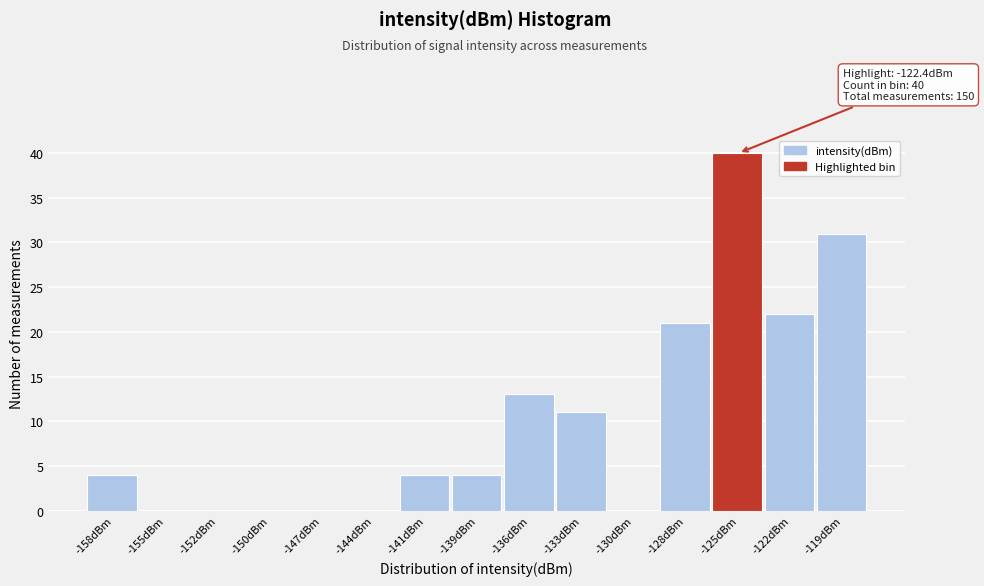

Reading left to right, list all the values displayed in this chart.

-158dBm=4	-155dBm=0	-152dBm=0	-150dBm=0	-147dBm=0	-144dBm=0	-141dBm=4	-139dBm=4	-136dBm=13	-133dBm=11	-130dBm=0	-128dBm=21	-125dBm=40	-122dBm=22	-119dBm=31